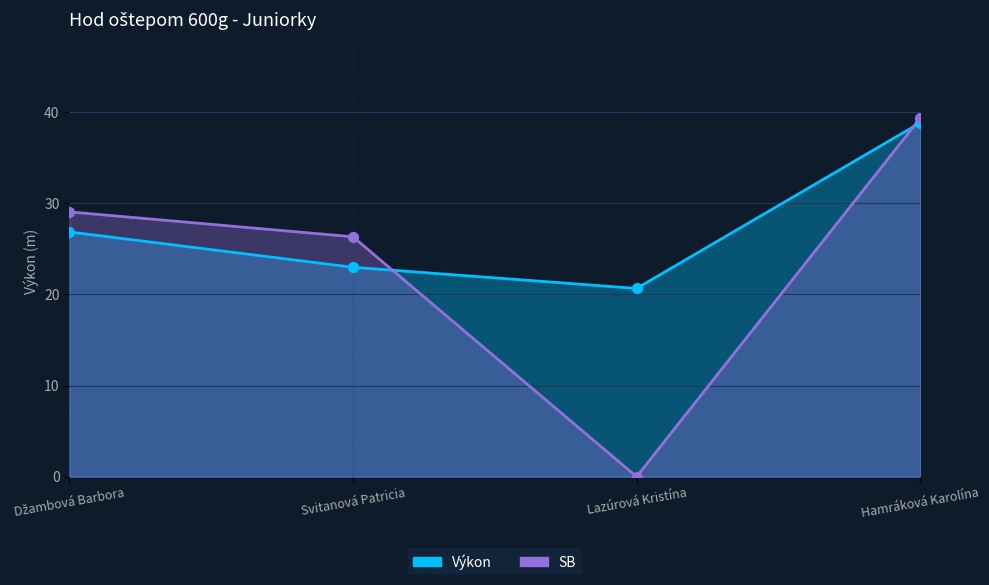

Which series has the widest spread of Y values?

SB